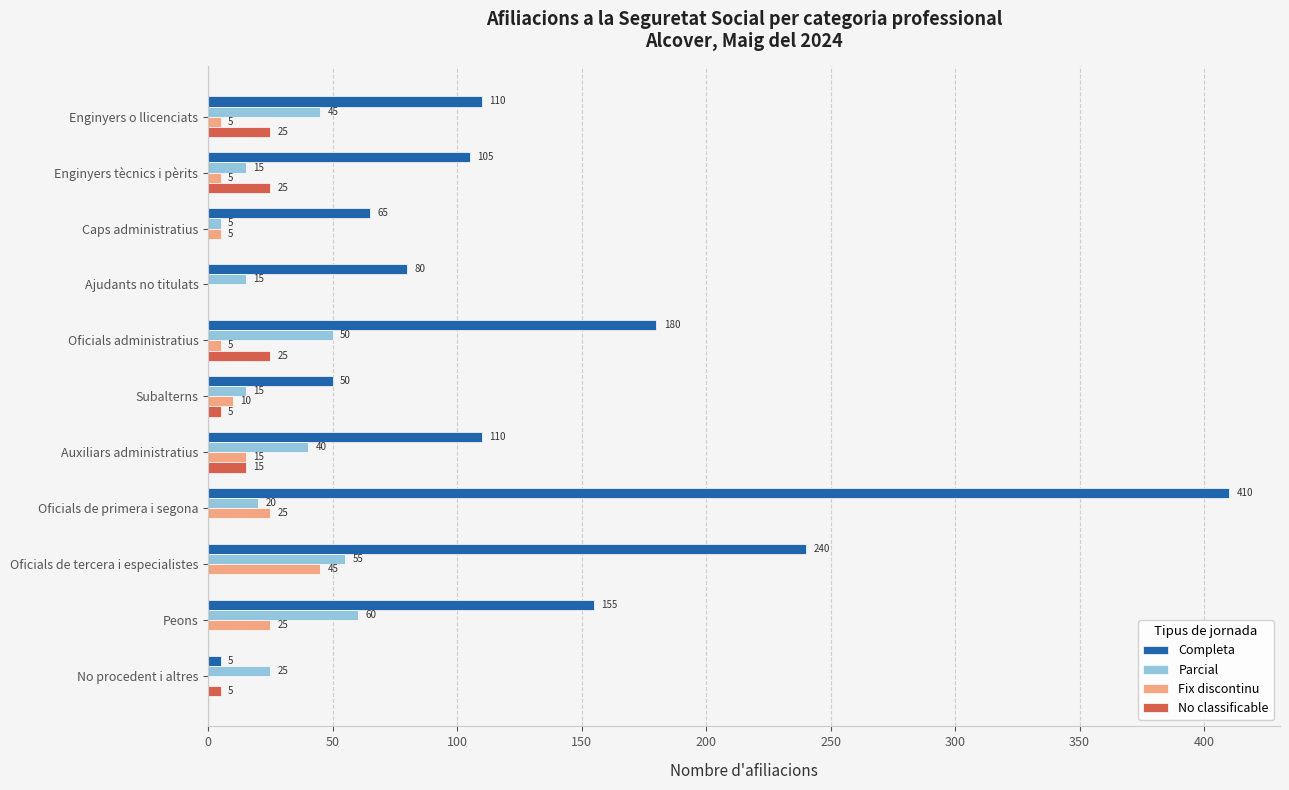

Between Ajudants no titulats and Oficials de tercera i especialistes, which series saw the biggest shift?

Completa